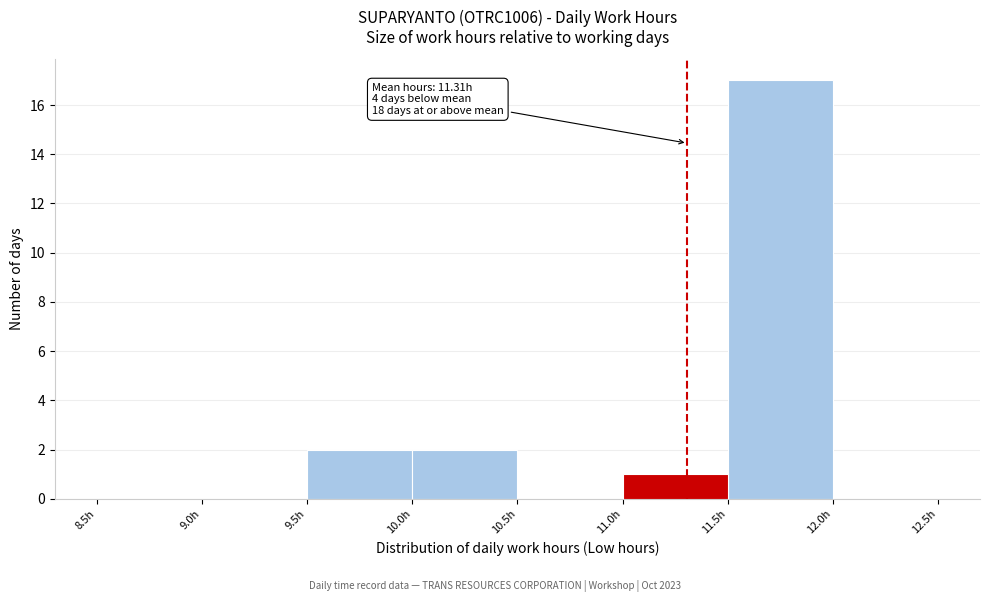

Which range on the x-axis has the tallest bar?

11.5 to 12.0